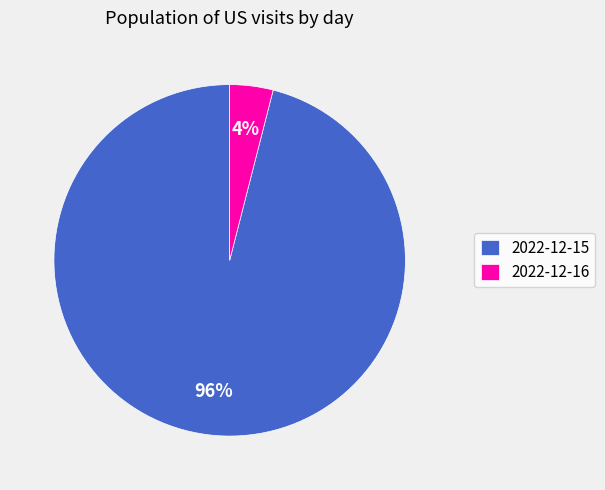

To the nearest percent, what is the combined percentage of 2022-12-15 and 2022-12-16?

100%